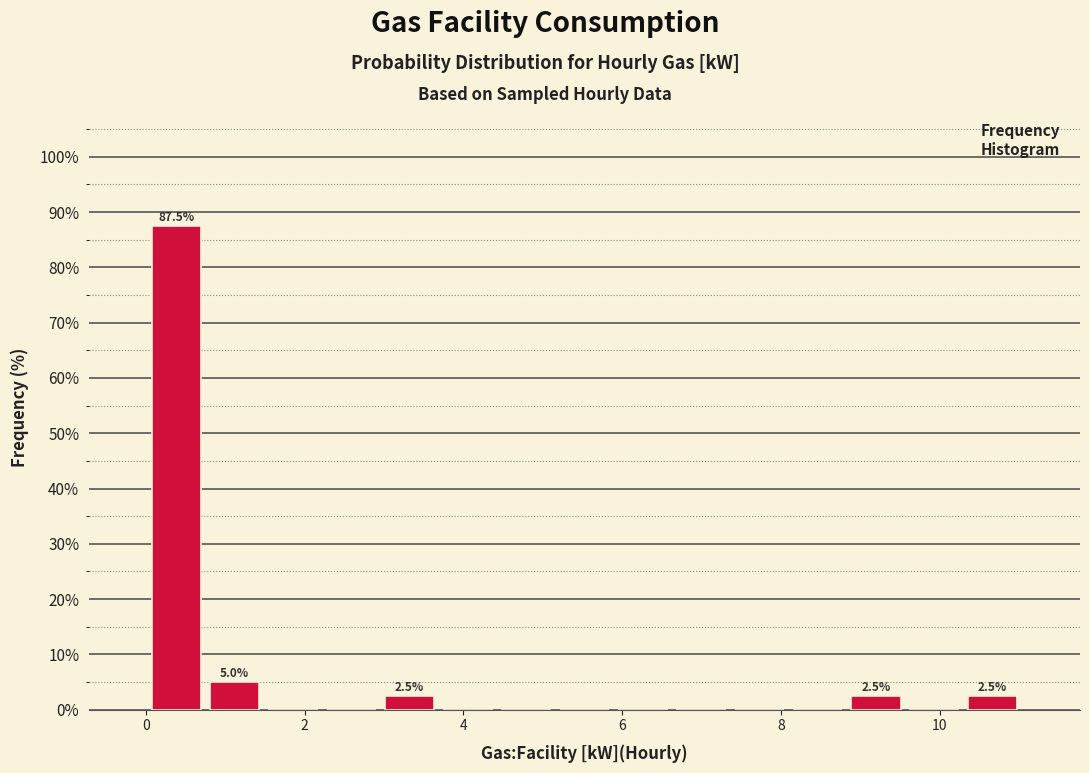

Around what value on the x-axis is the tallest bar? Give the approximate position of its centre, as read against the axis.

0.4